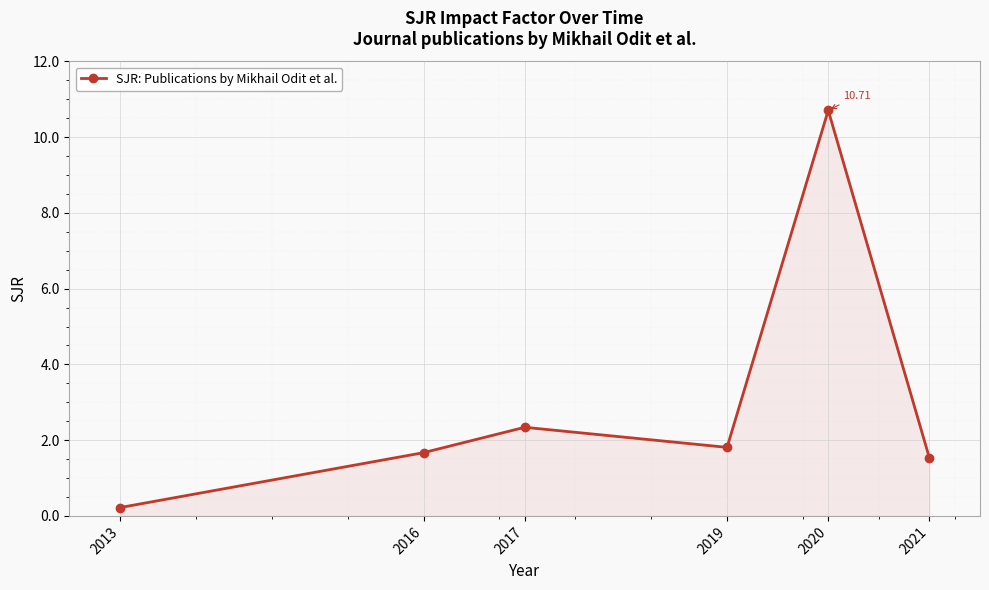

How many lines are shown in the chart?

1